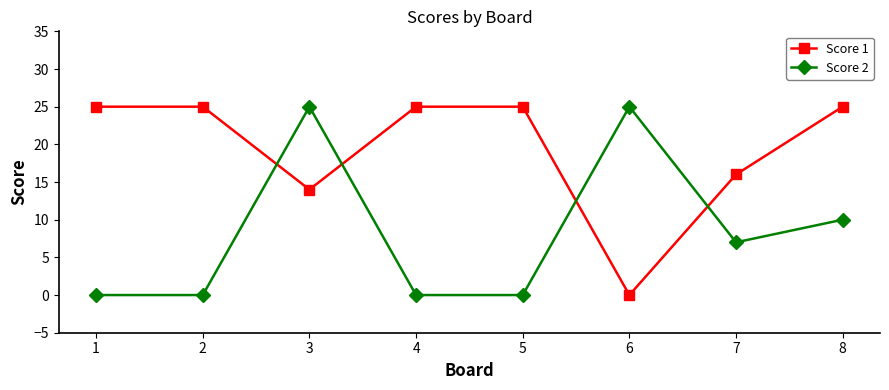

Count the Score 2 values in the range 0 to 25.

8